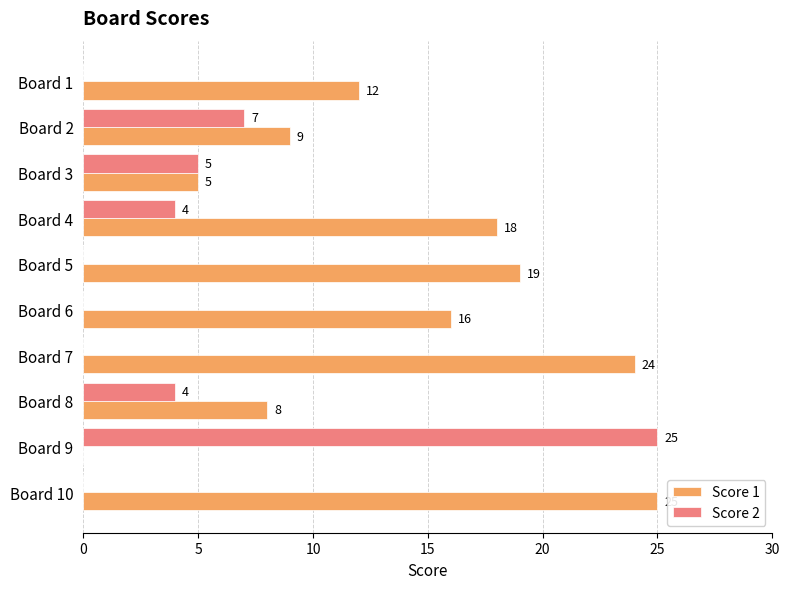

What is the average value of the Score 1 series?

14